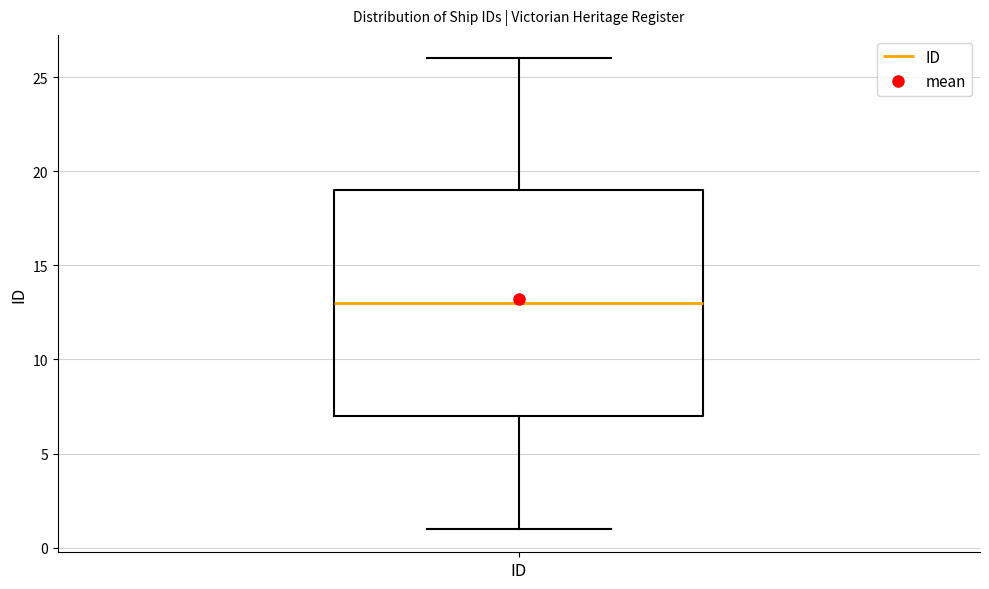

Transcribe this box plot: give where the median line is, the range the box spans, and where the two whiskers end, as read against the y-axis. The values are not printed on the chart, so give them approximately, as read against the axis.

median 13, box 7 to 19, whiskers 1 to 26